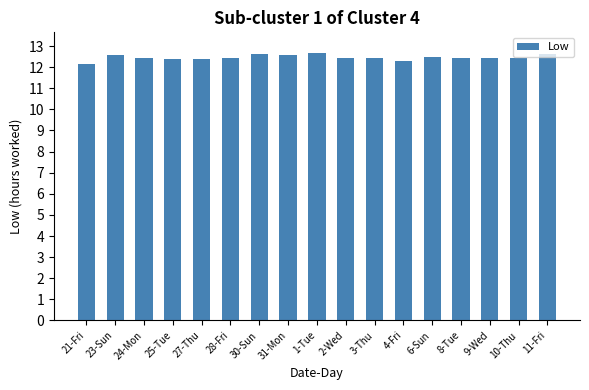

What is the value of the 13th bar from the left?

12.5